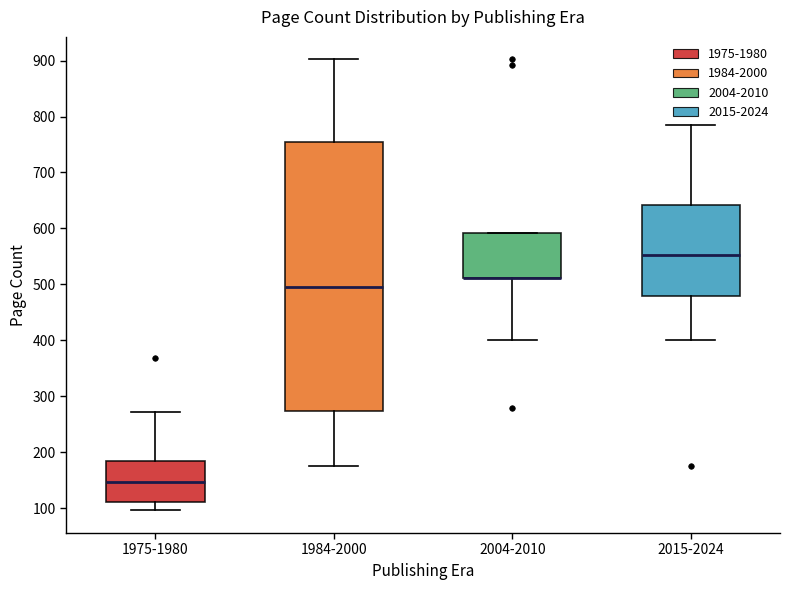

Where is the lower edge of the box for 1984-2000 on the y-axis? The values are not printed on the chart, so give them approximately, as read against the axis.

270